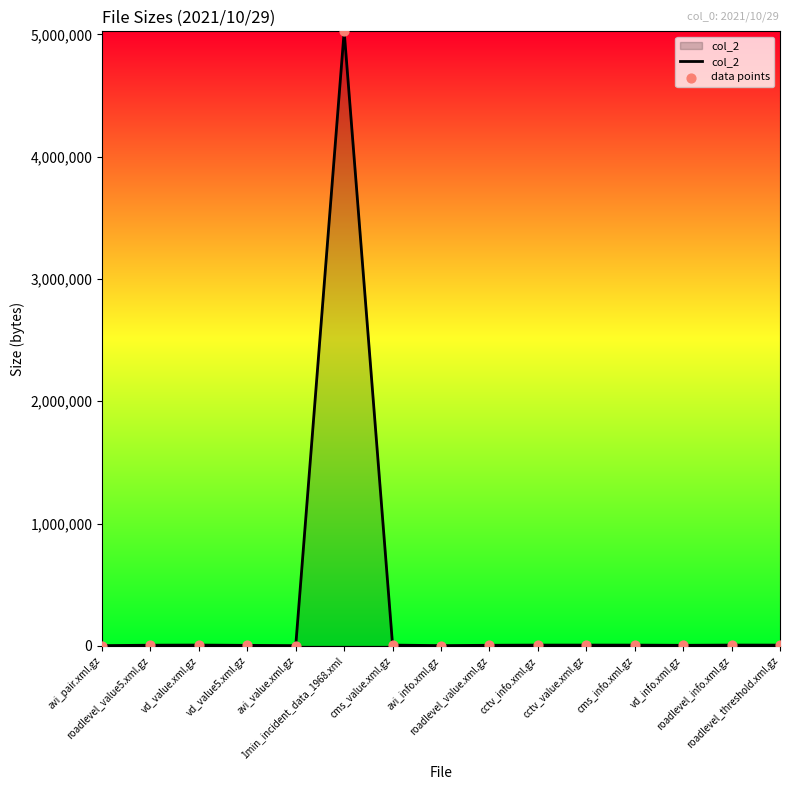

What is the greatest value displayed?

5025601